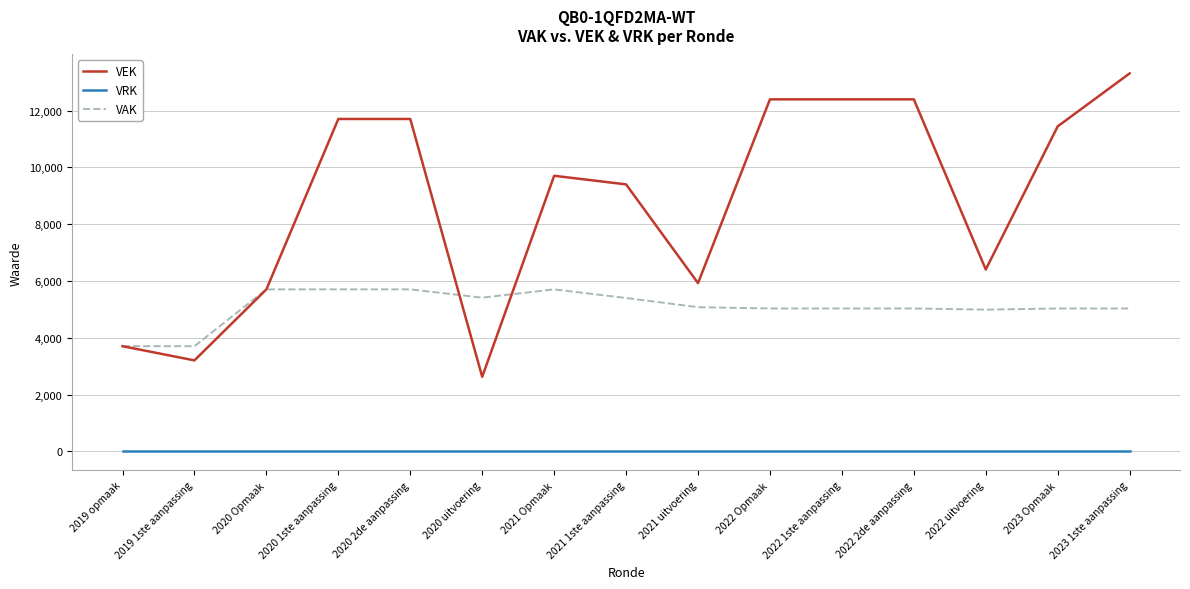

What is the sum of all VEK values?

132019